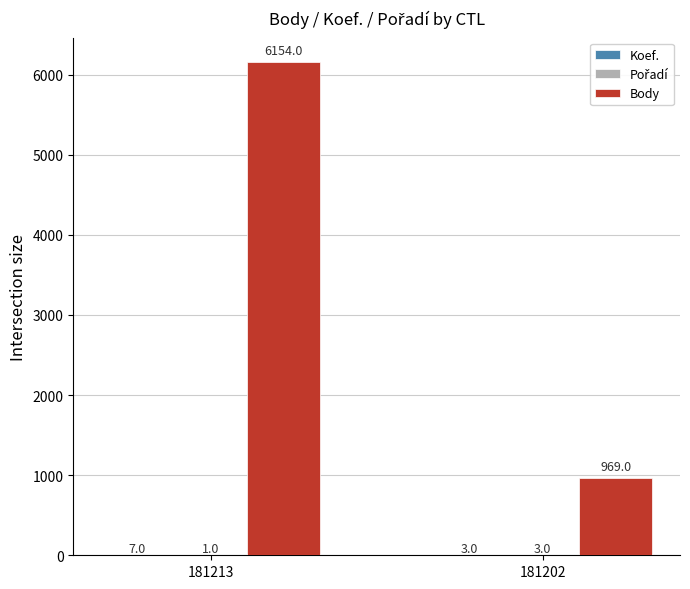

What is the maximum value shown in the chart?

6154